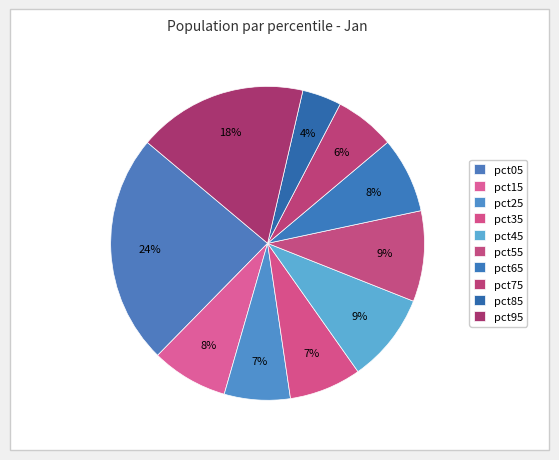

Count the number of slices in the pie.

10